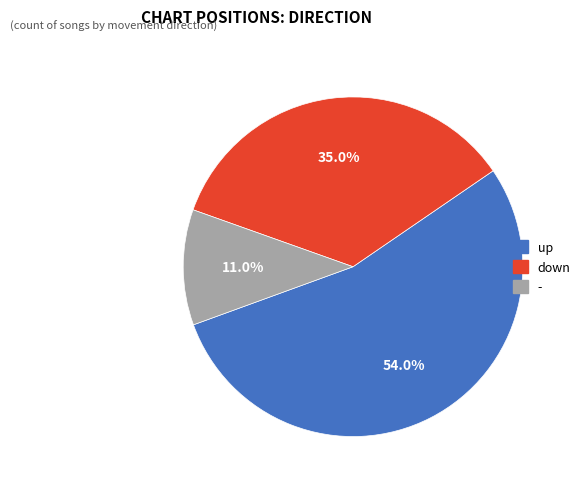

The - slice represents 4% of the pie. True or false?

False